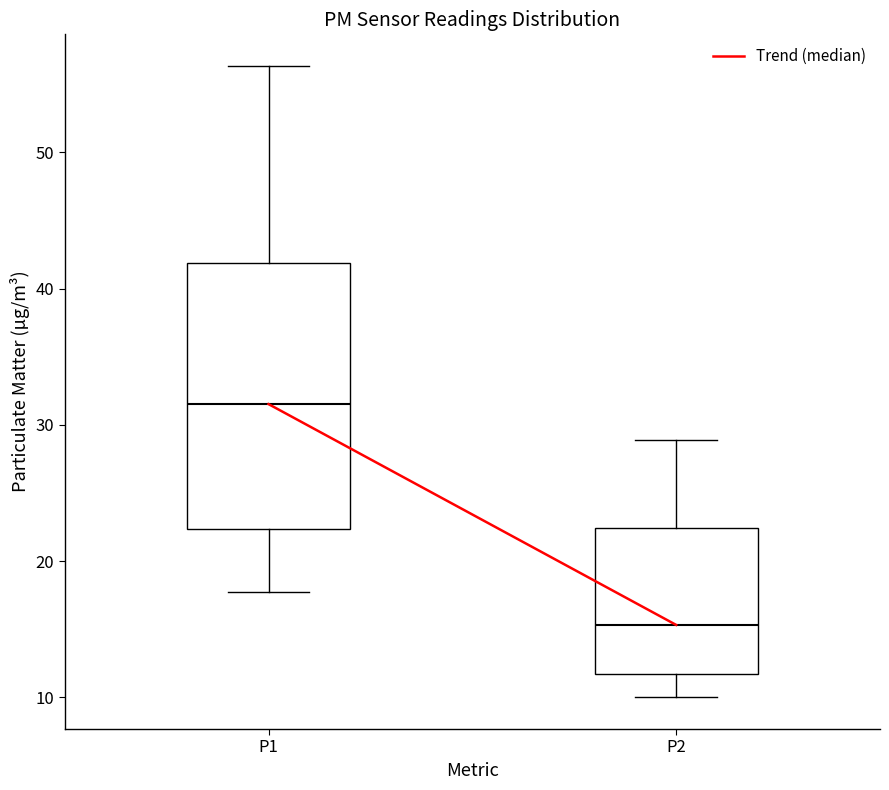

Which box's median line is the lowest?

P2